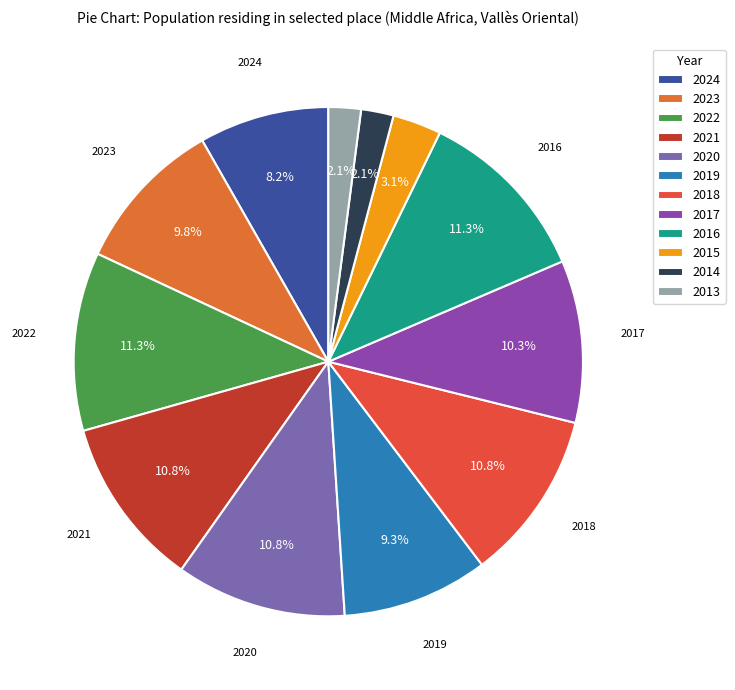

To the nearest percent, what is the difference between the 2022 and 2014 slice percentages?

9%